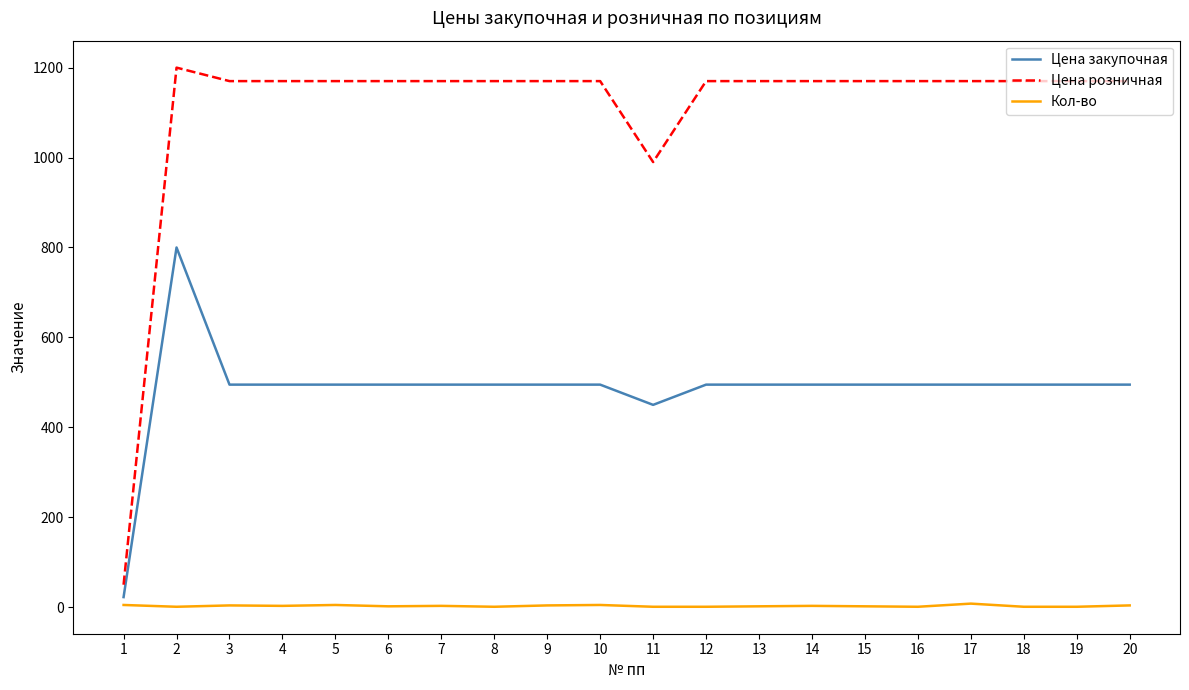

The value of Цена закупочная at 15 is 495.0. True or false?

True